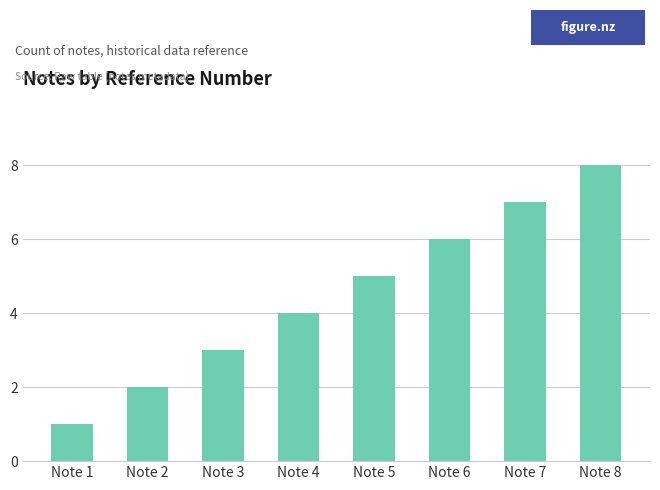

Are the bars grouped side by side (vs. stacked)?

No